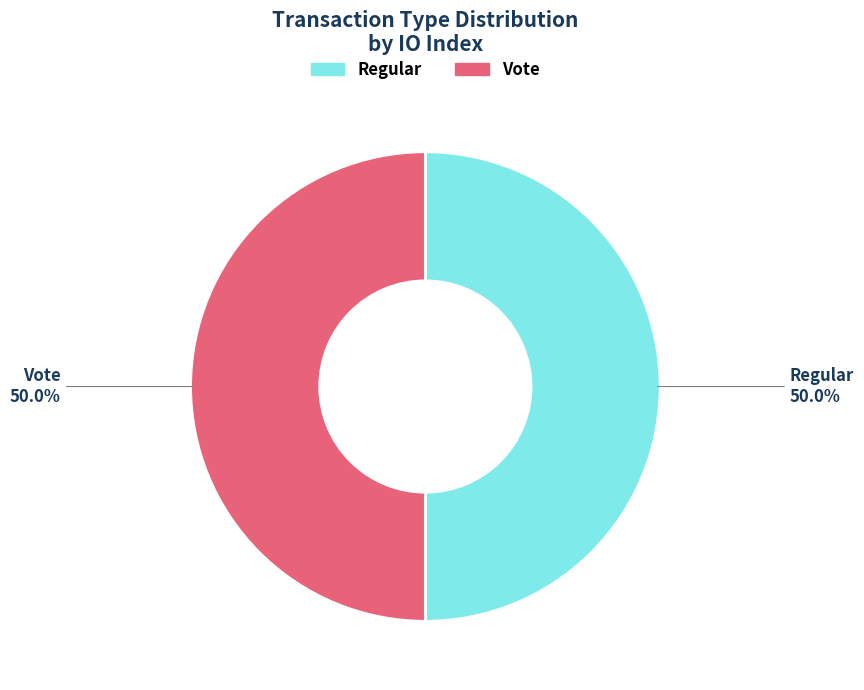

Combined, do Regular and Vote account for over 50%?

Yes